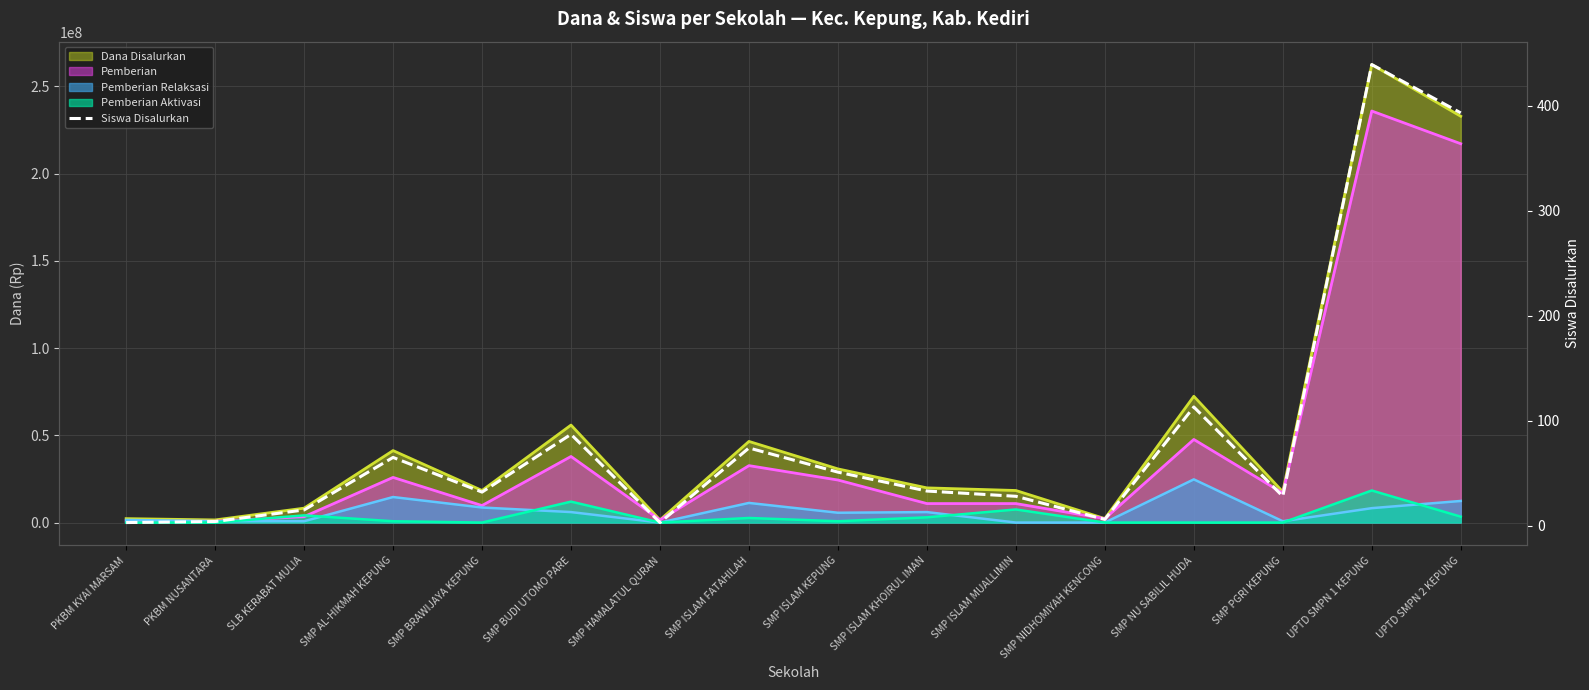

Which label corresponds to the smallest value in the chart?

PKBM KYAI MARSAM